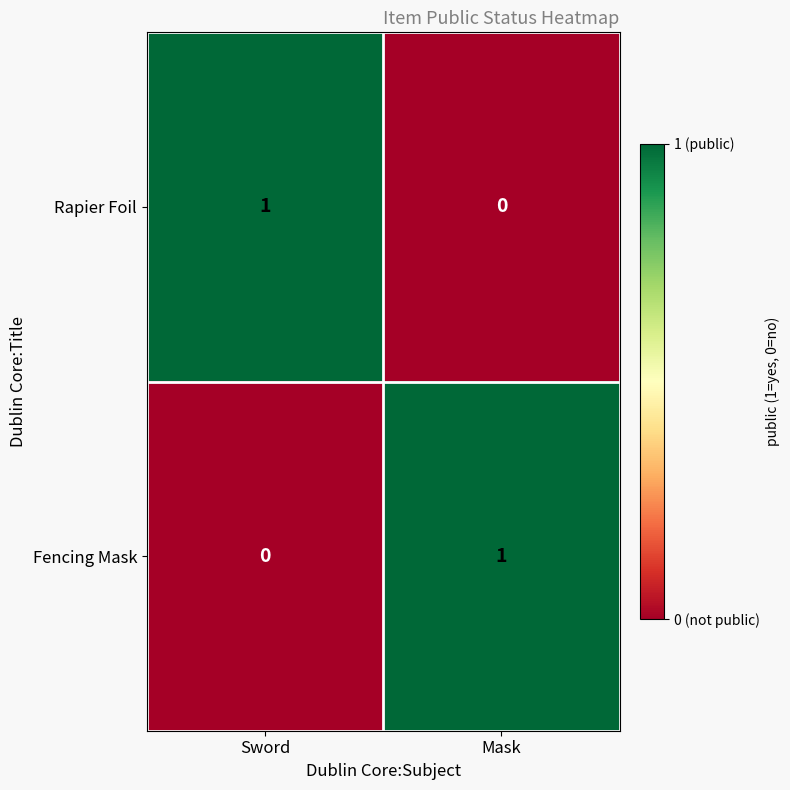

Reading right to left, what are all the values shown in this chart?

Rapier Foil: 0	1
Fencing Mask: 1	0